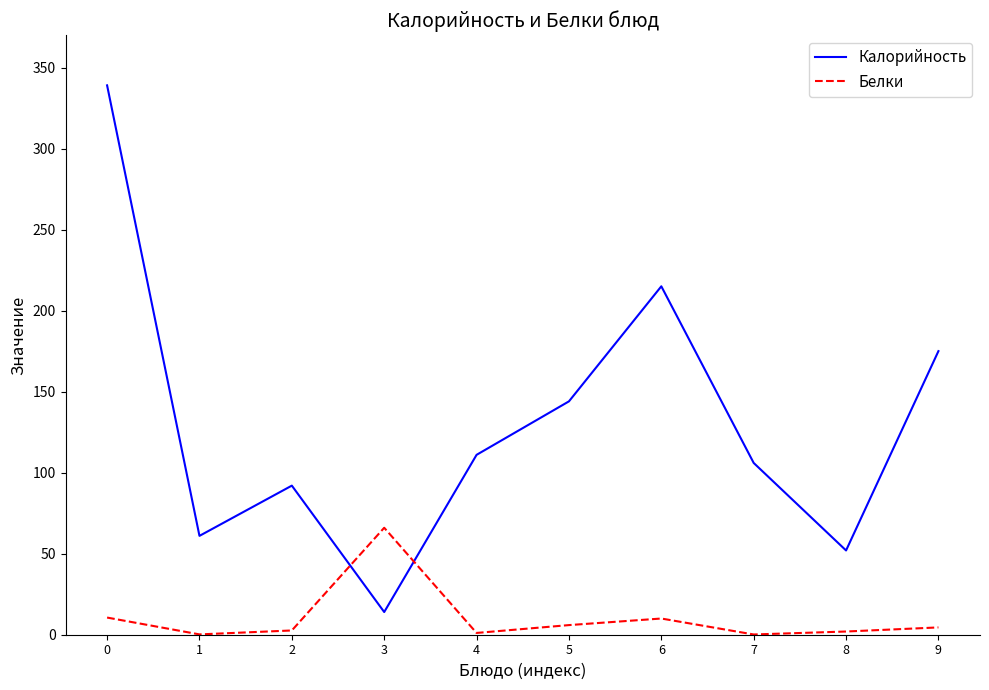

Is the value of Калорийность at 1 greater than the value of Белки at 6?

Yes